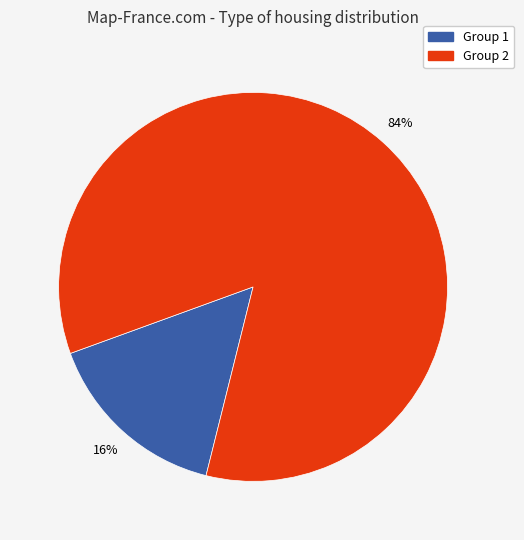

Is there any slice that represents more than half of the pie?

Yes